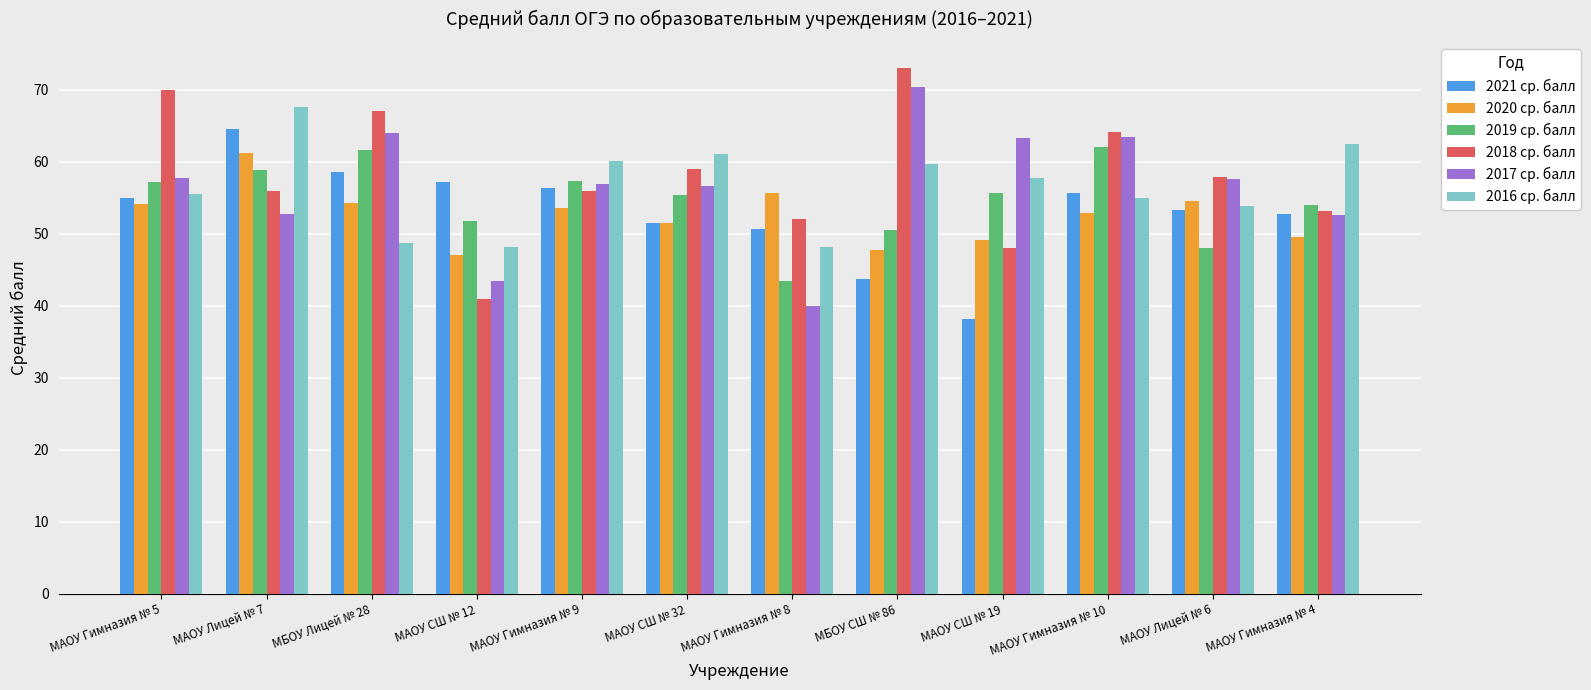

What is the difference between the maximum and second lowest values in the 2019 ср. балл series?

14.0